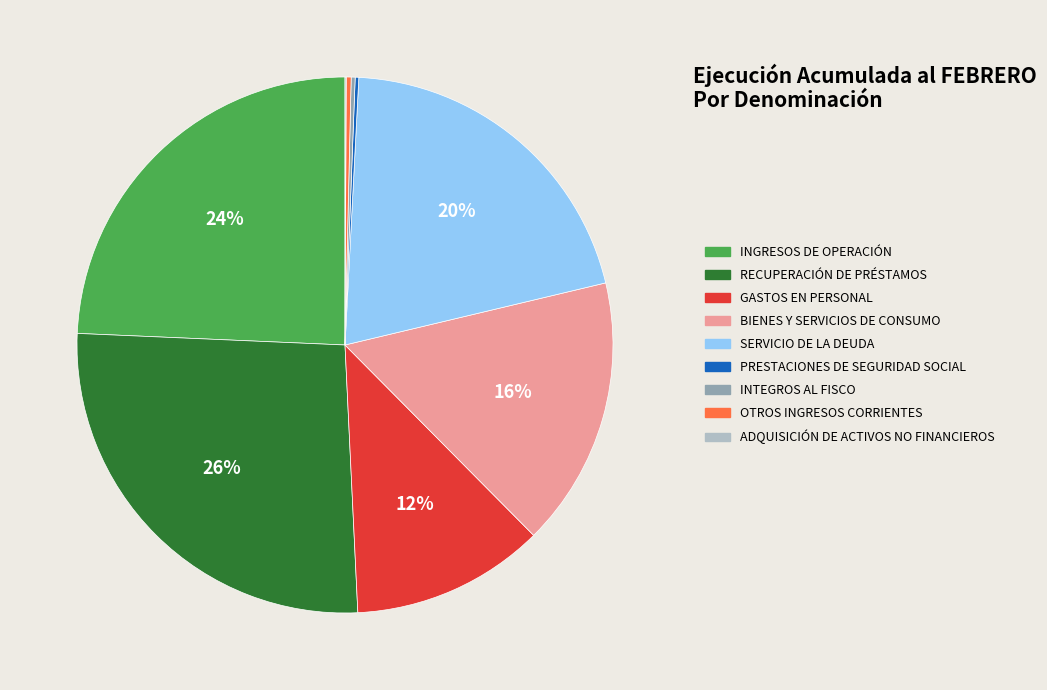

Is it true that OTROS INGRESOS CORRIENTES is 0% of the pie?

True